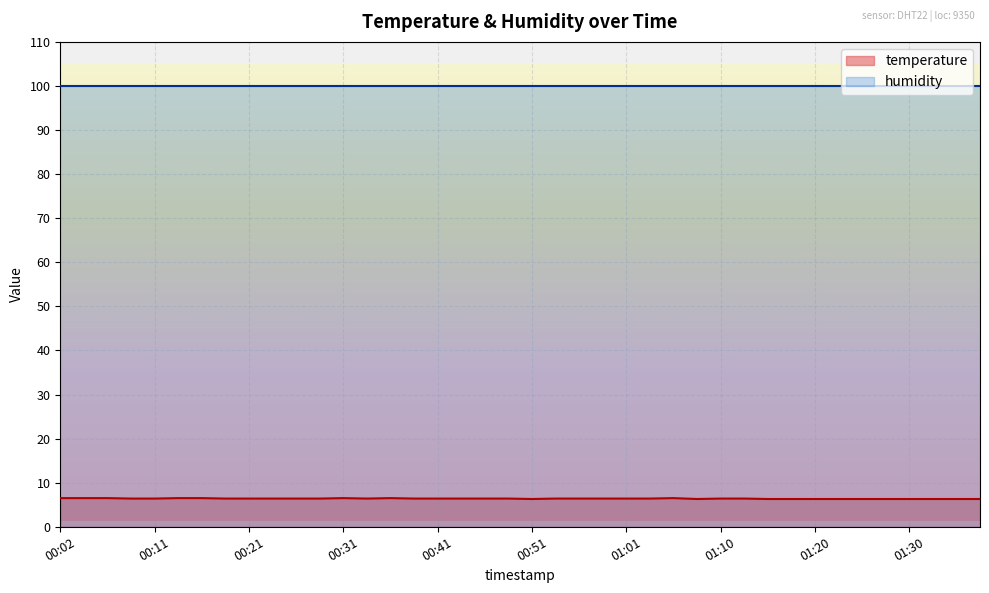

Count the values in the range 6 to 7.

40